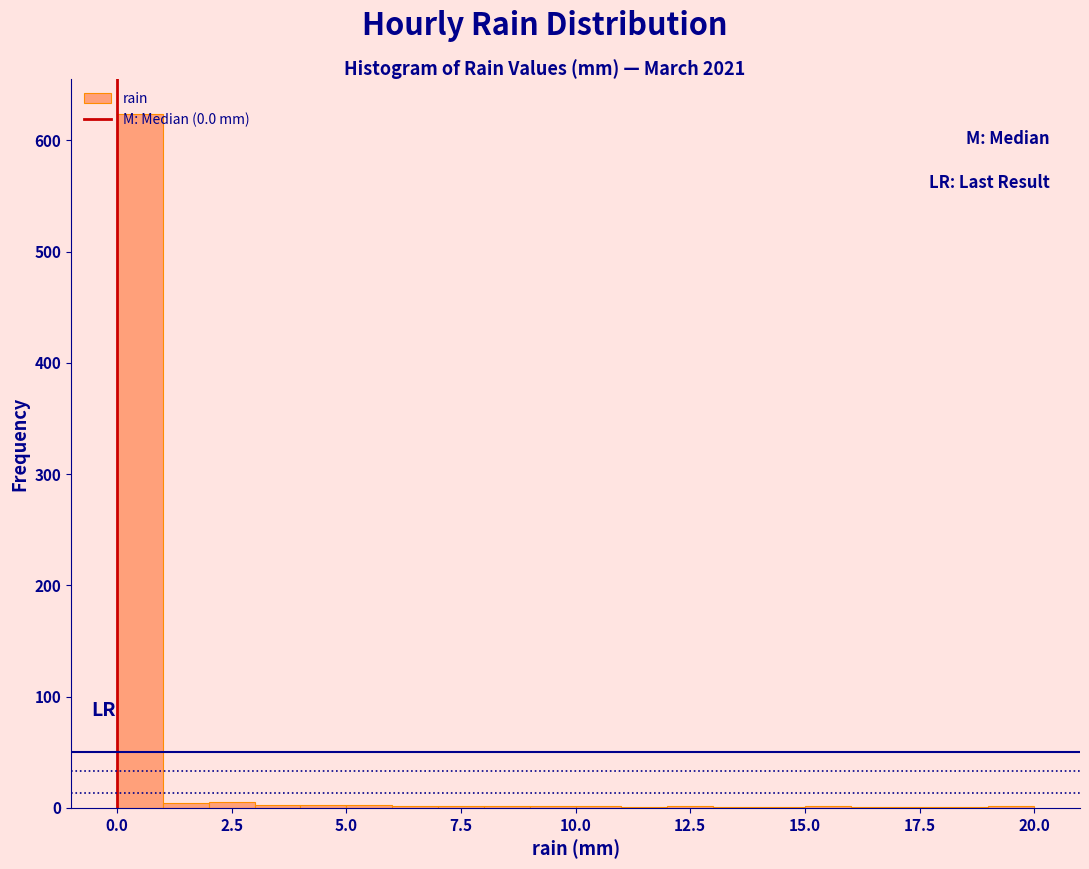

Around what value on the x-axis is the tallest bar? Give the approximate position of its centre, as read against the axis.

0.5